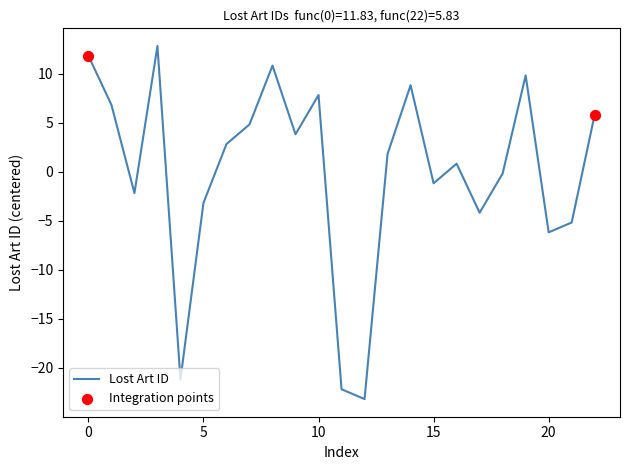

What is the maximum value shown in the chart?

12.8